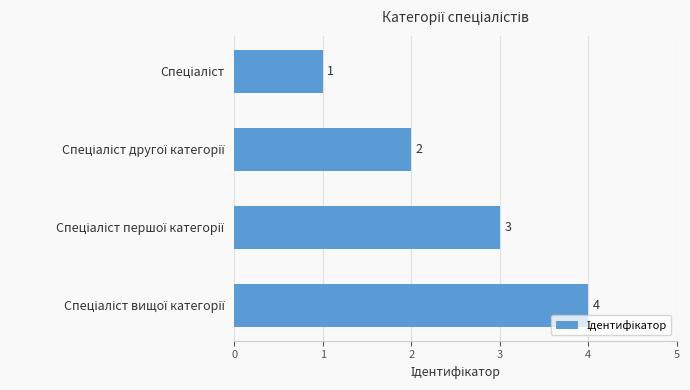

Count the values in the range 2 to 4.

3